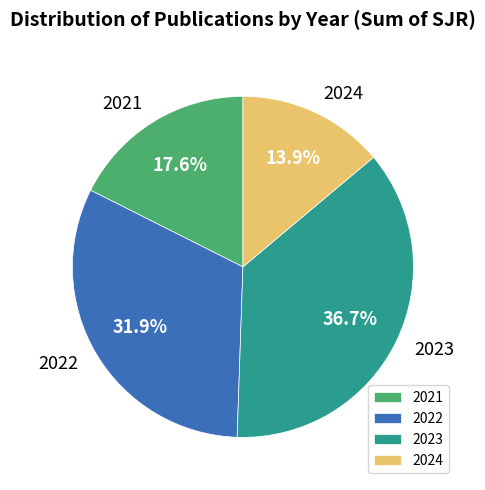

The 2021 slice represents 1% of the pie. True or false?

False